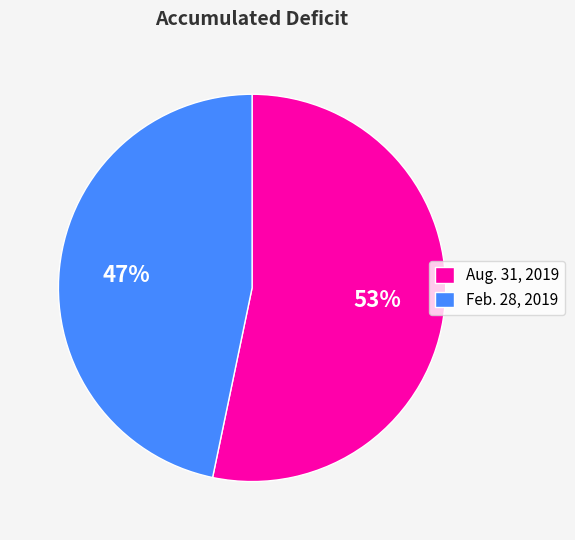

Which slice is the largest?

Aug. 31, 2019